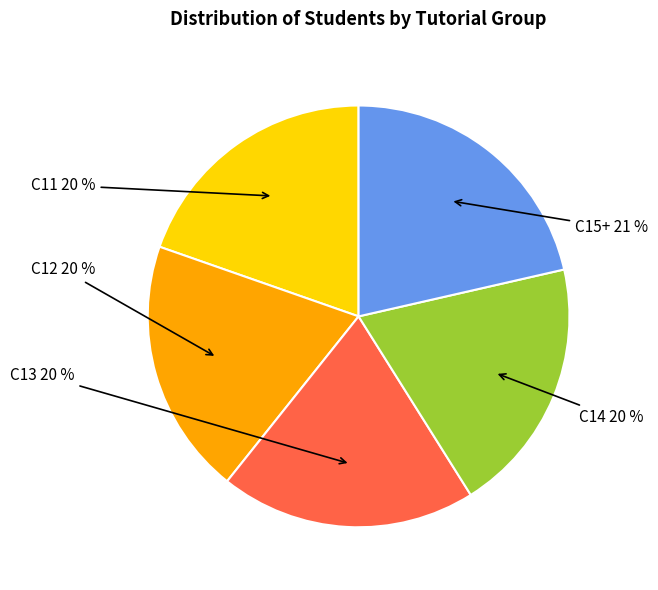

Does any single category account for the majority?

No